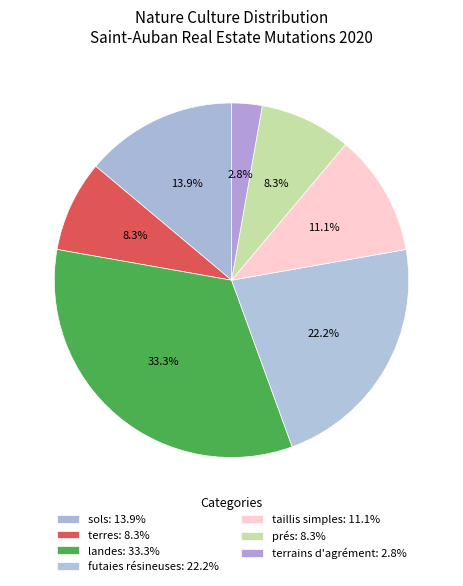

How many segments does this pie chart have?

7